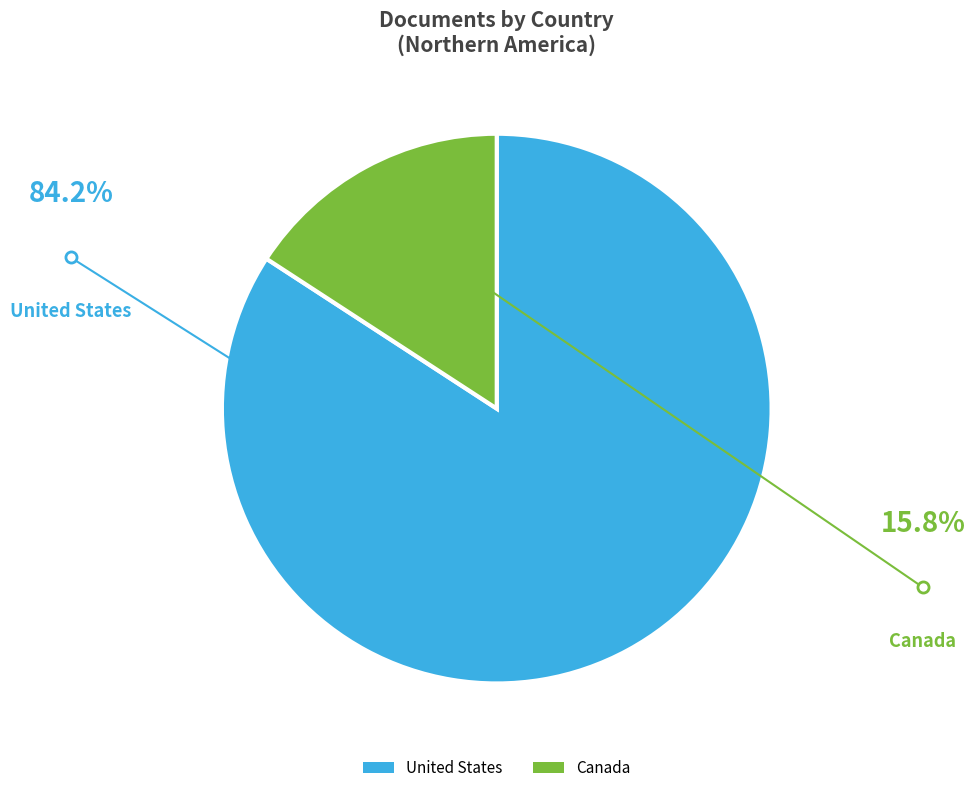

Count the number of slices in the pie.

2